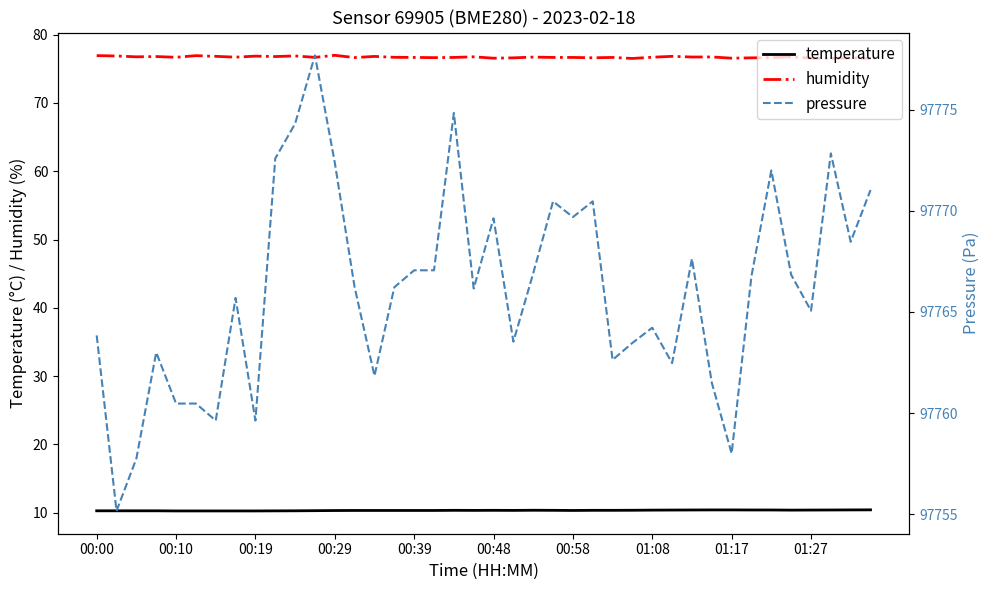

True or false: humidity and temperature intersect in this chart.

False